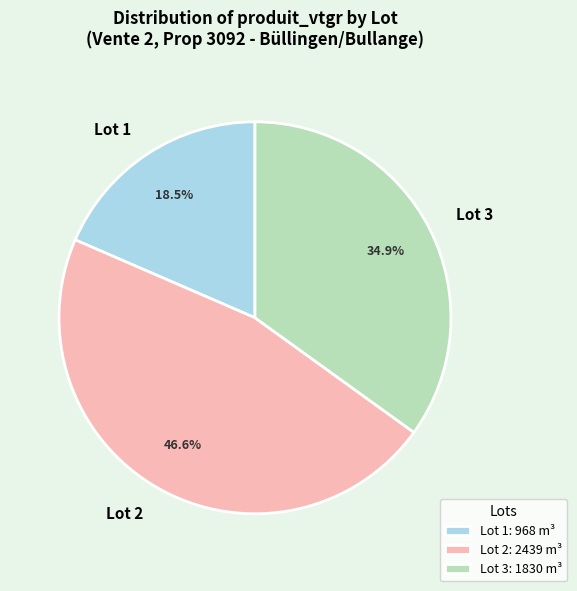

Approximately how many times larger is the value at Lot 2 compared to Lot 1?

2.5